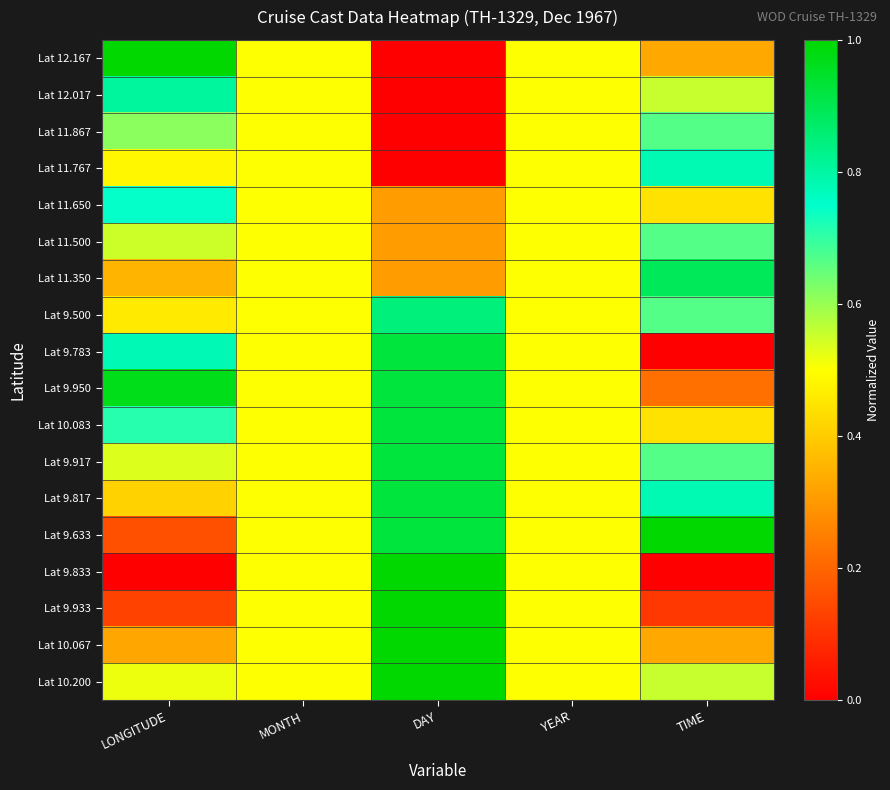

Between YEAR and TIME, which is larger?

YEAR